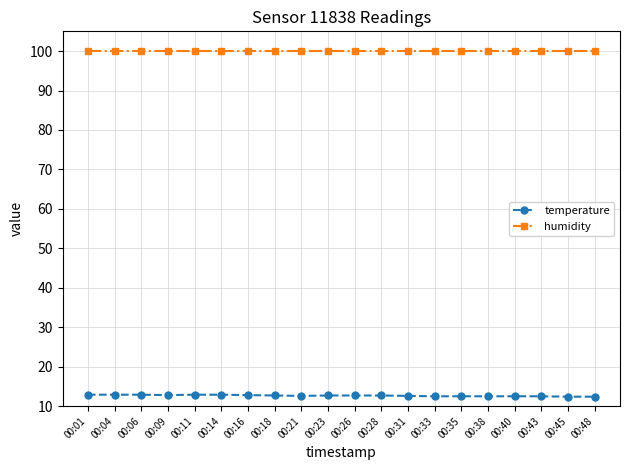

What is the greatest value displayed?

99.9